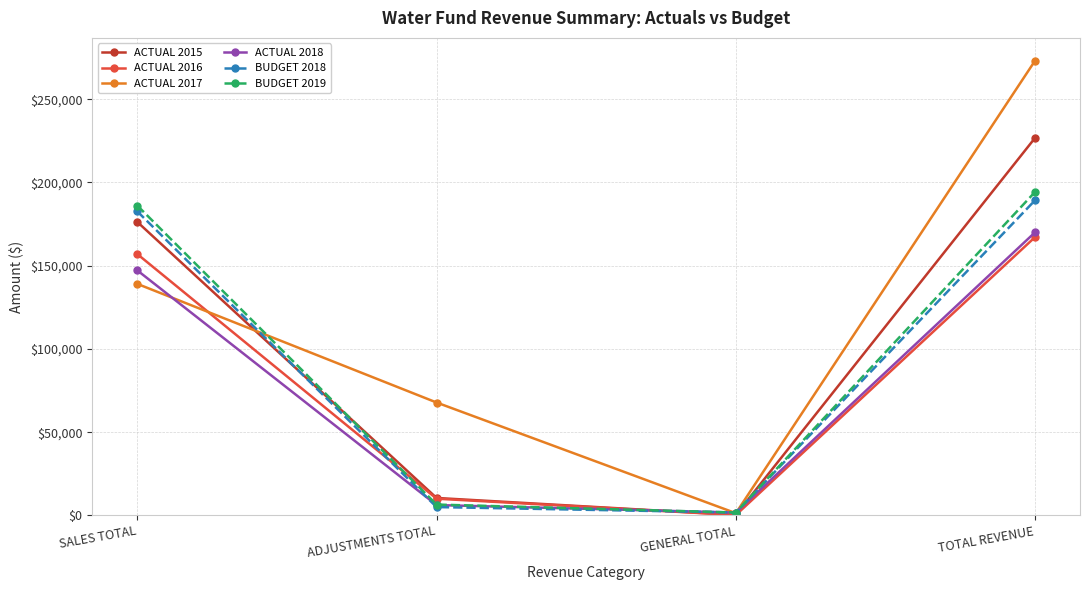

At which label does BUDGET 2018 reach its minimum?

GENERAL TOTAL